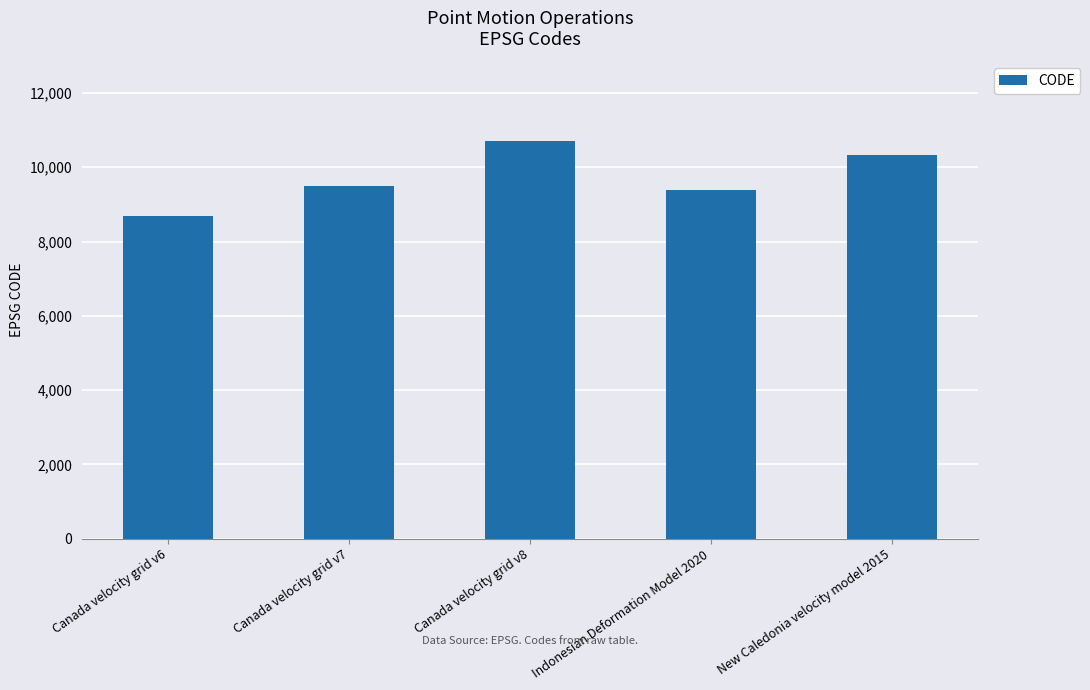

What is the change in value from Canada velocity grid v6 to Indonesian Deformation Model 2020?

+699